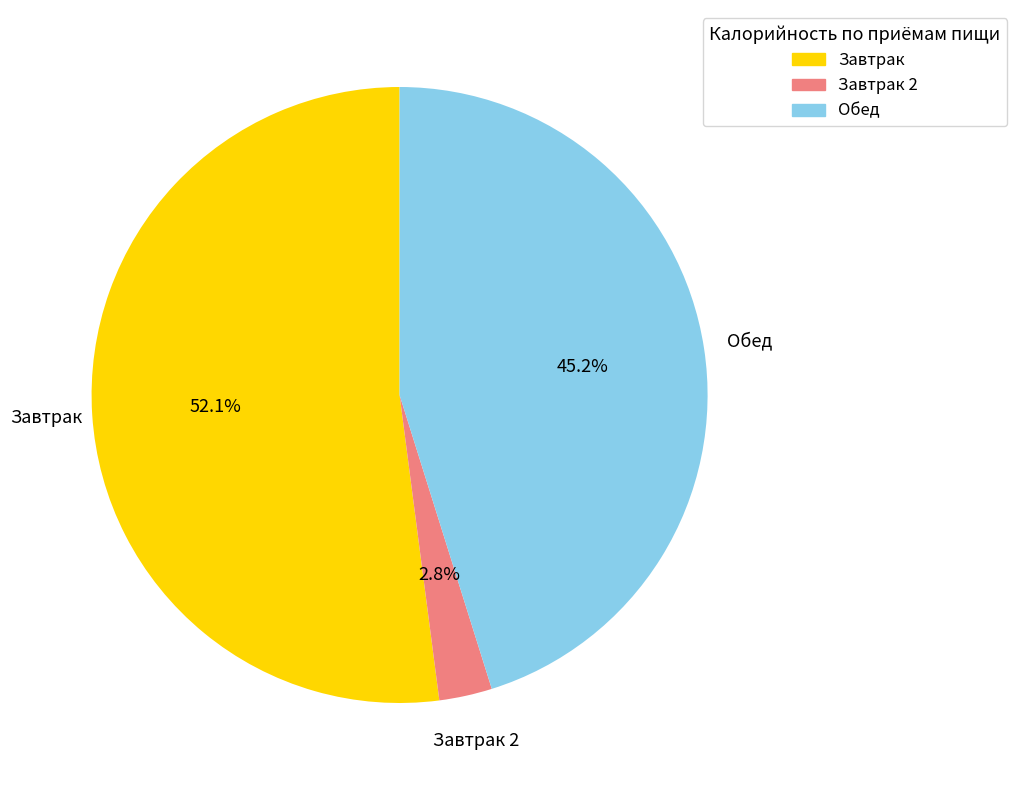

Does any single category account for the majority?

Yes